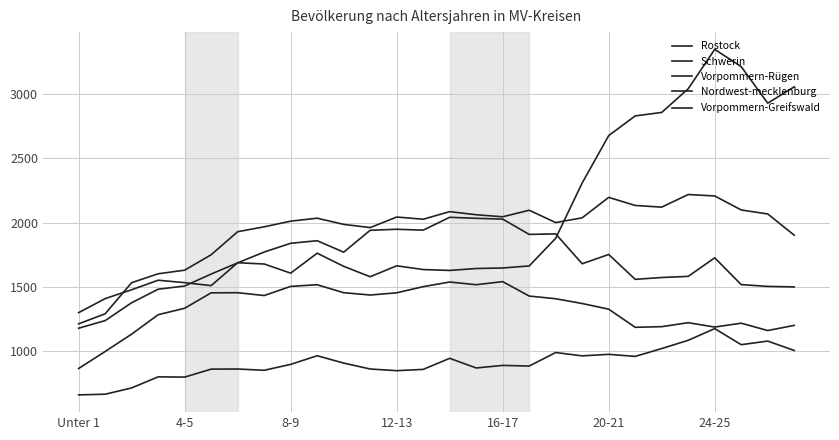

How many lines are shown in the chart?

5